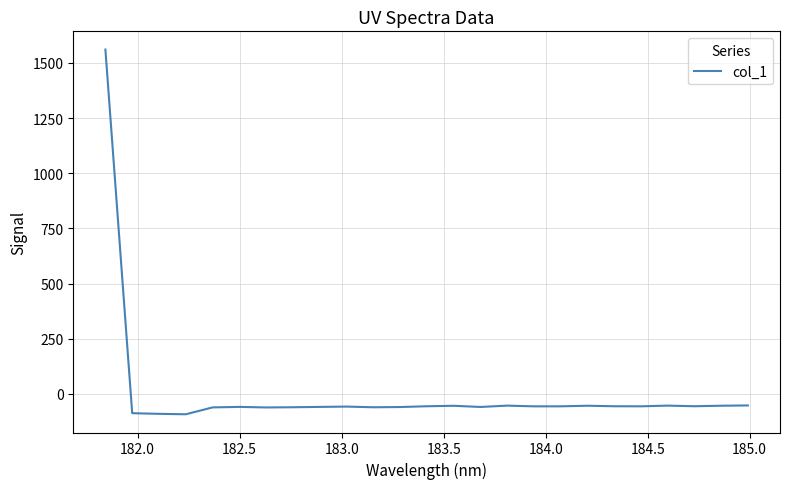

What is the greatest value displayed?

1560.3